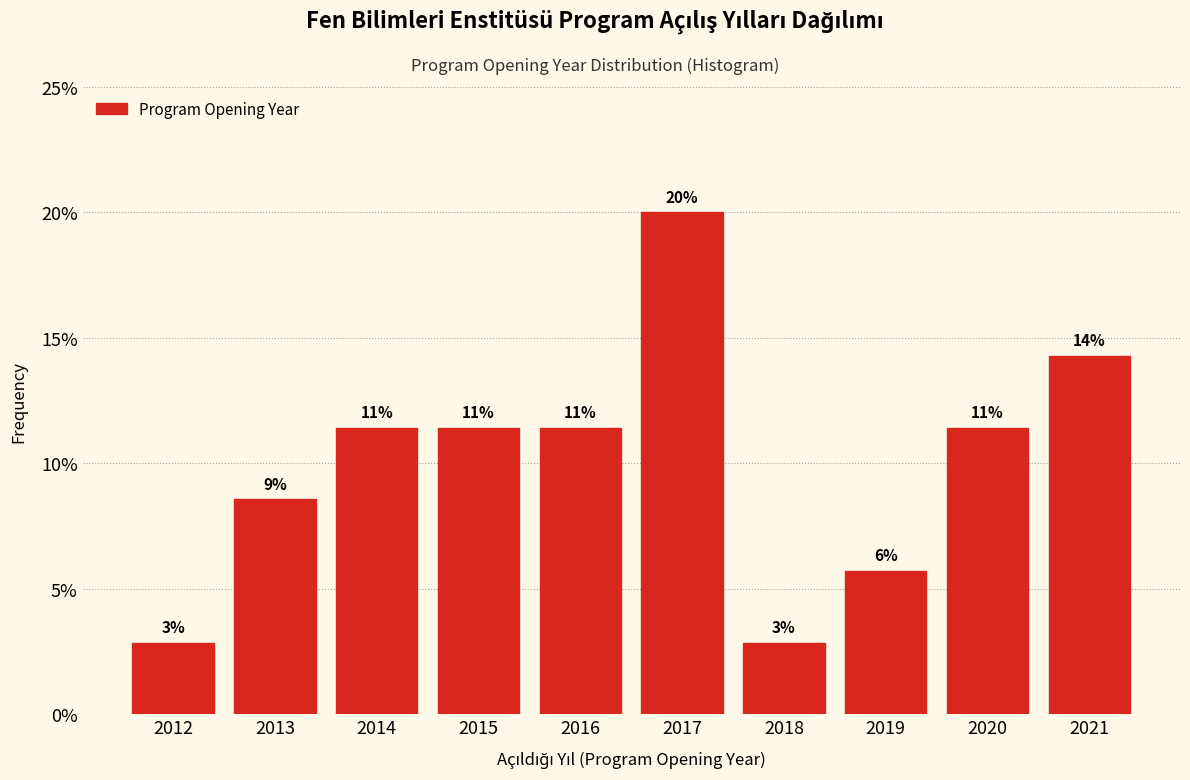

How many bars are there in total?

10